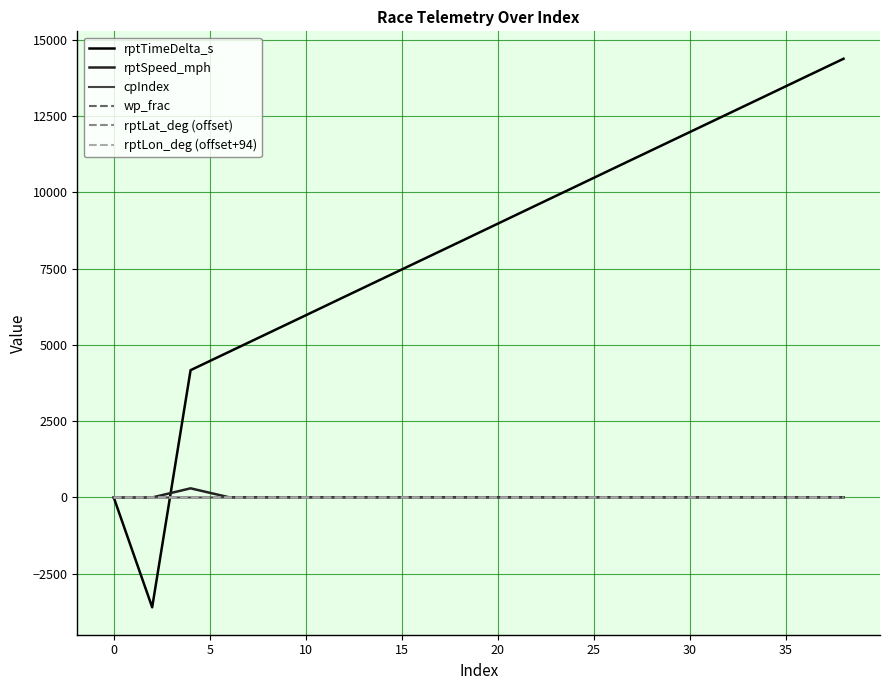

Which series has the largest range (max minus min)?

rptTimeDelta_s